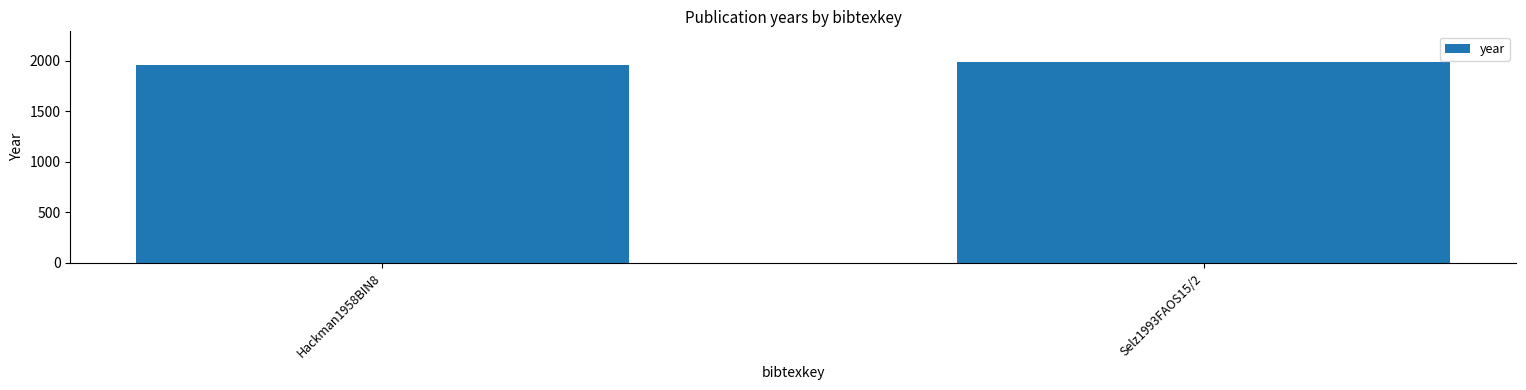

The value at Selz1993FAOS15/2 is 1993. True or false?

True